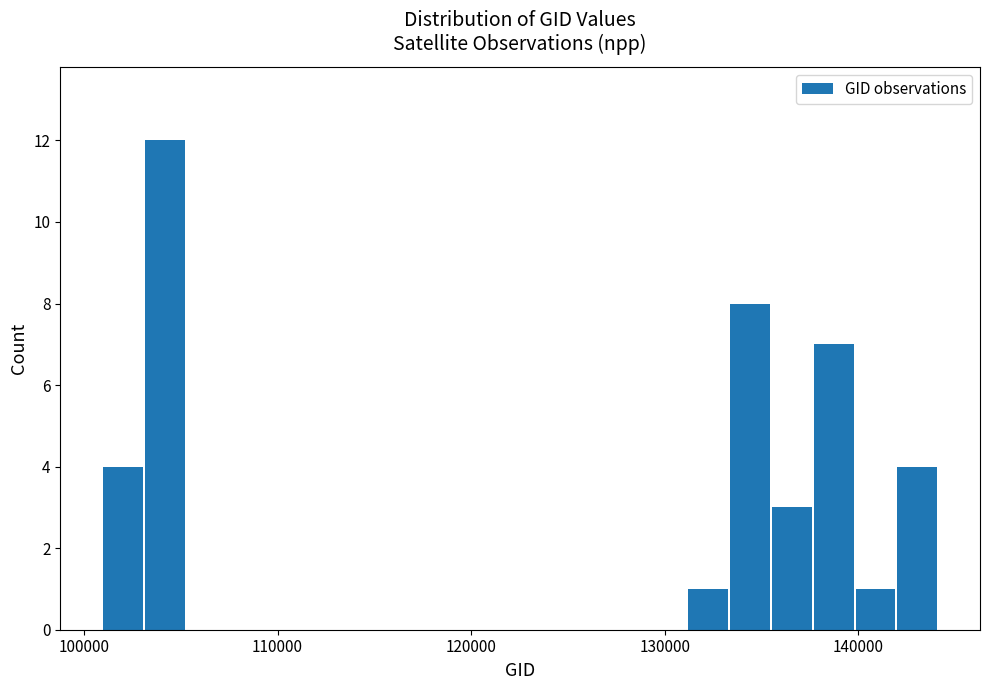

Around what value on the x-axis is the tallest bar? Give the approximate position of its centre, as read against the axis.

104000